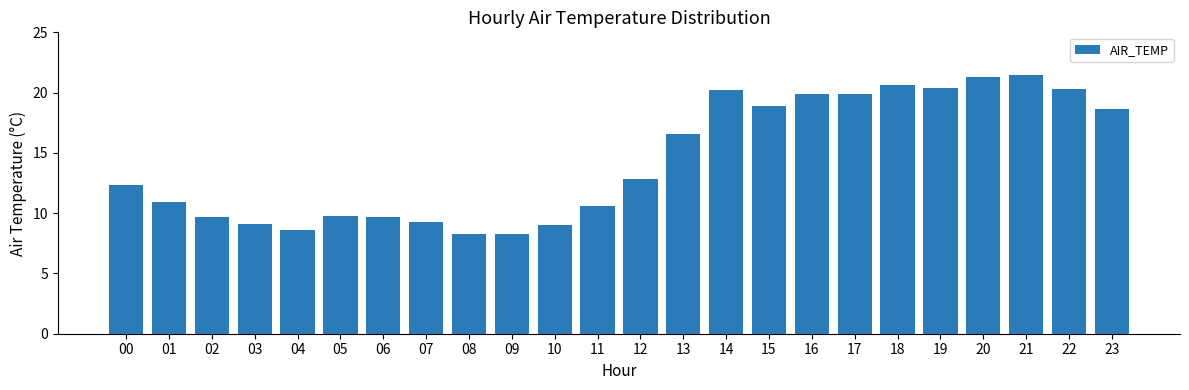

What is the sum of all values?

346.6